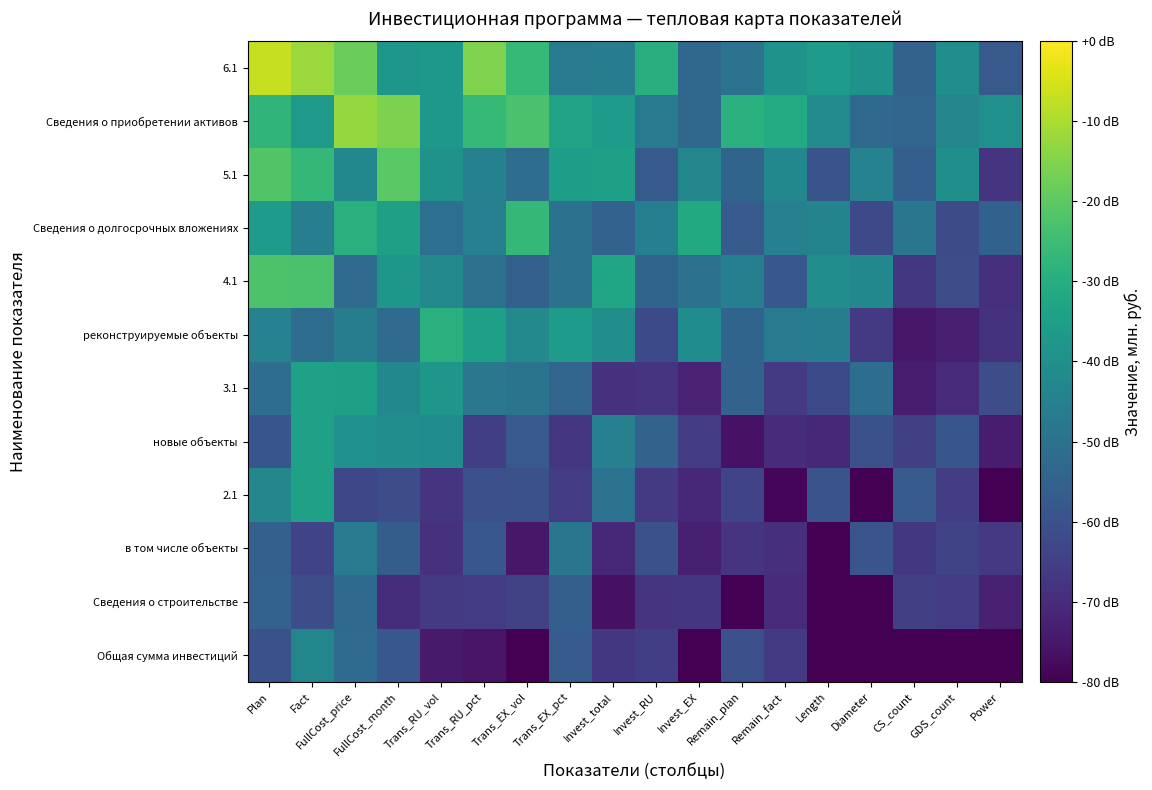

At Plan, list the series in order from smallest to largest.

Общая сумма инвестиций, новые объекты, в том числе объекты, Сведения о строительстве, 3.1, реконструируемые объекты, 2.1, Сведения о долгосрочных вложениях, Сведения о приобретении активов, 4.1, 5.1, 6.1